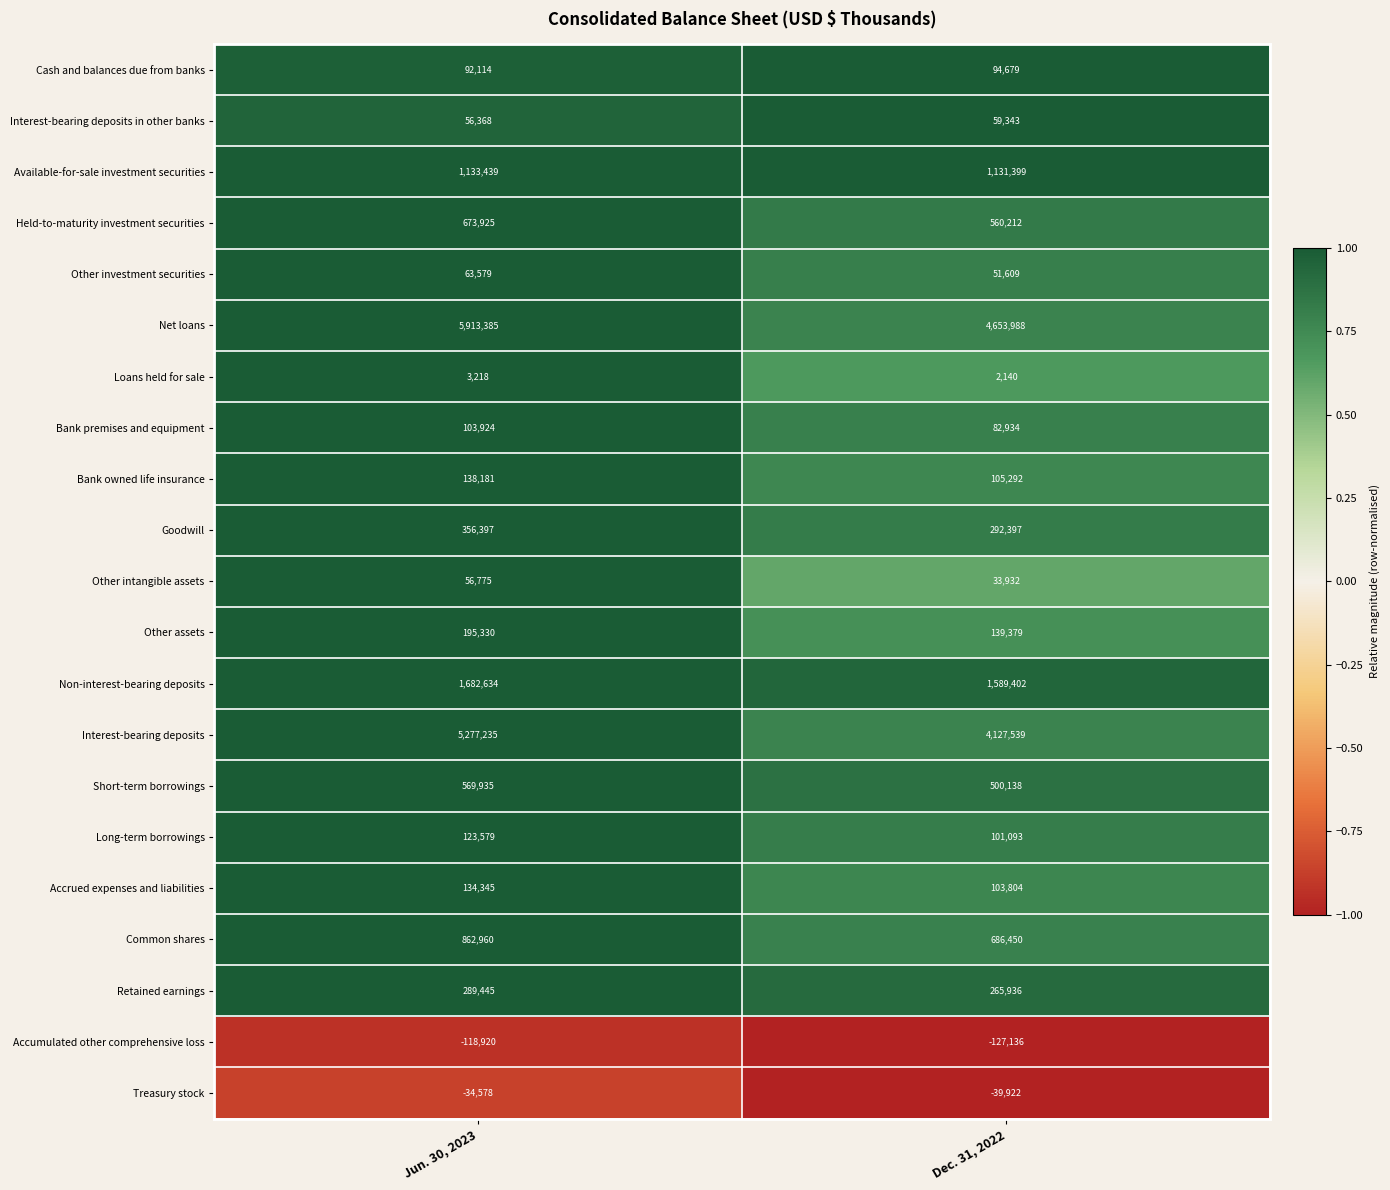

What is the sum of the Cash and balances due from banks values at Dec. 31, 2022 and Jun. 30, 2023?

186793